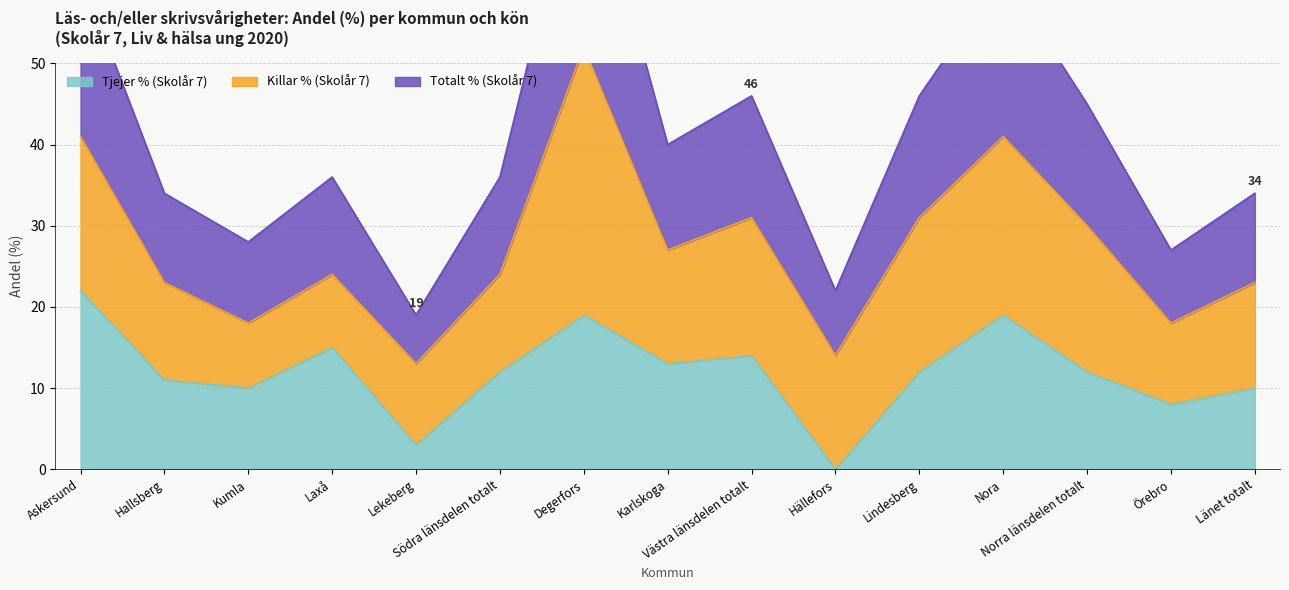

How many data points in Tjejer % (Skolår 7) are above 12?

6